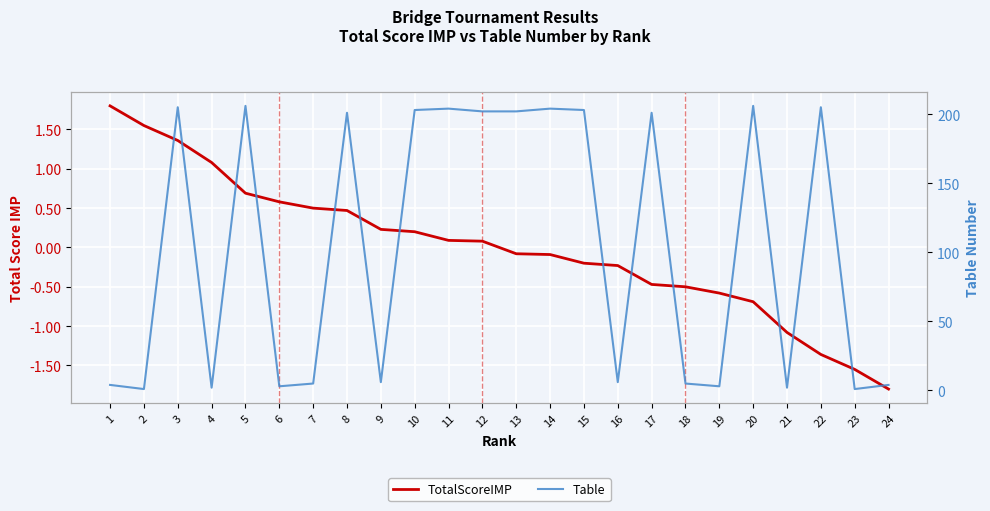

True or false: Table has a value of 296.7 at 15.

False